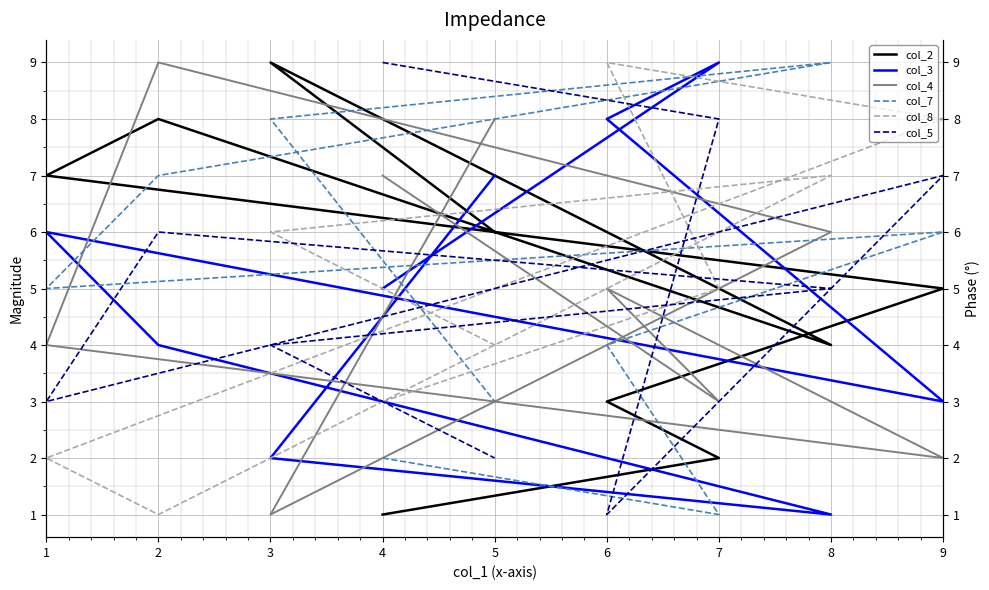

At which category does the chart reach its peak across all series?

3